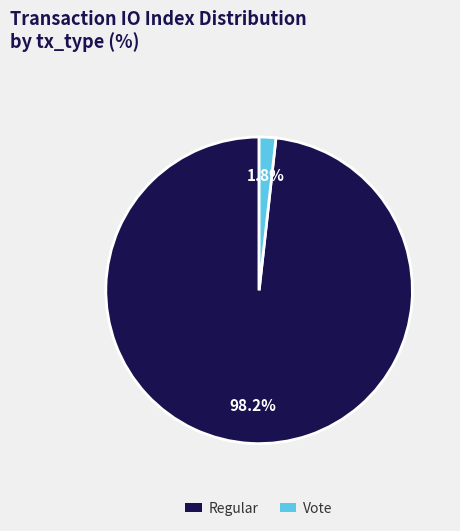

Is there a majority slice in this chart?

Yes